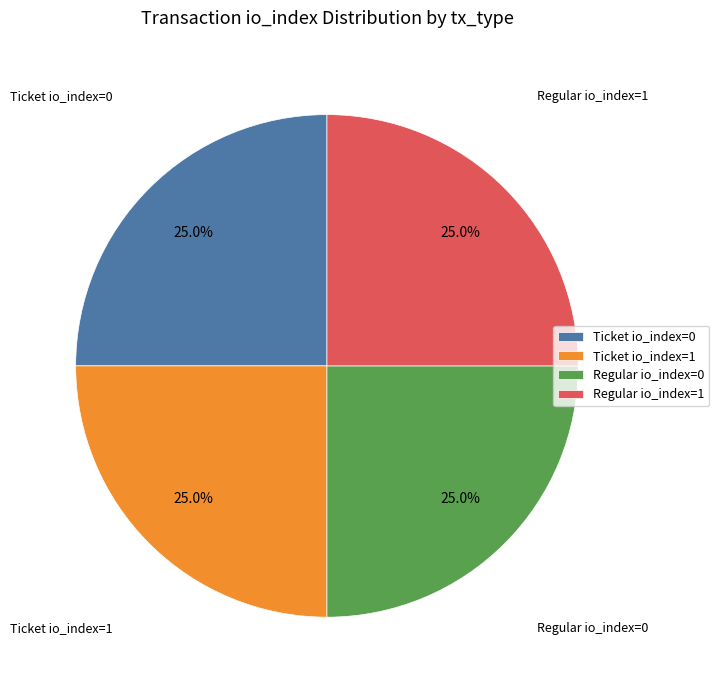

What percentage is NOT represented by Ticket io_index=1?

75.0%